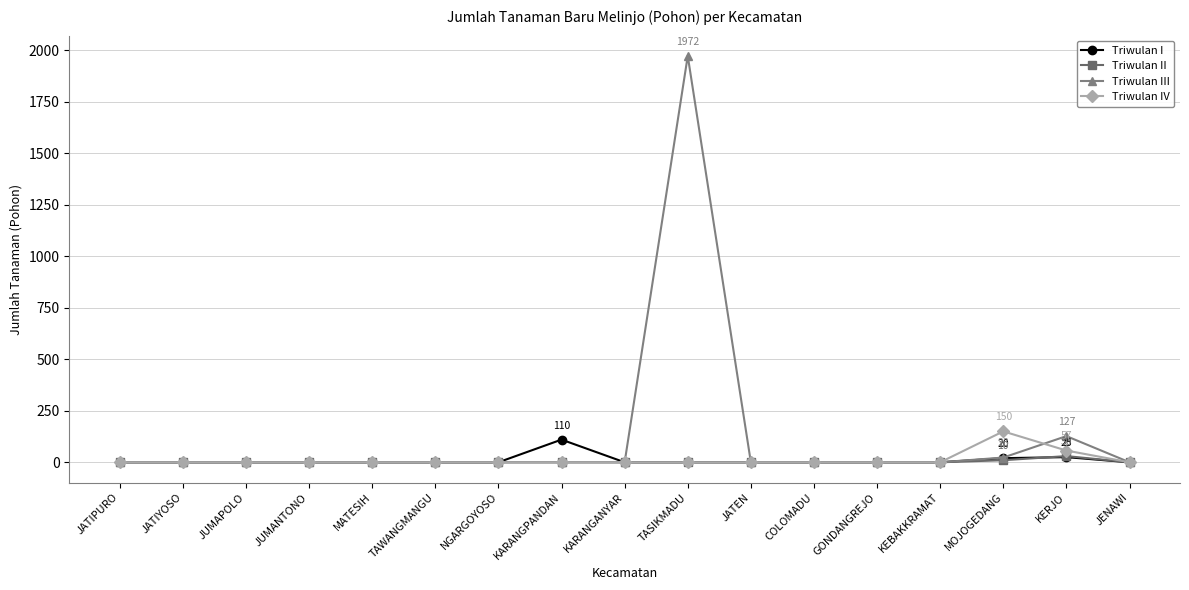

True or false: Triwulan IV and Triwulan III intersect in this chart.

True